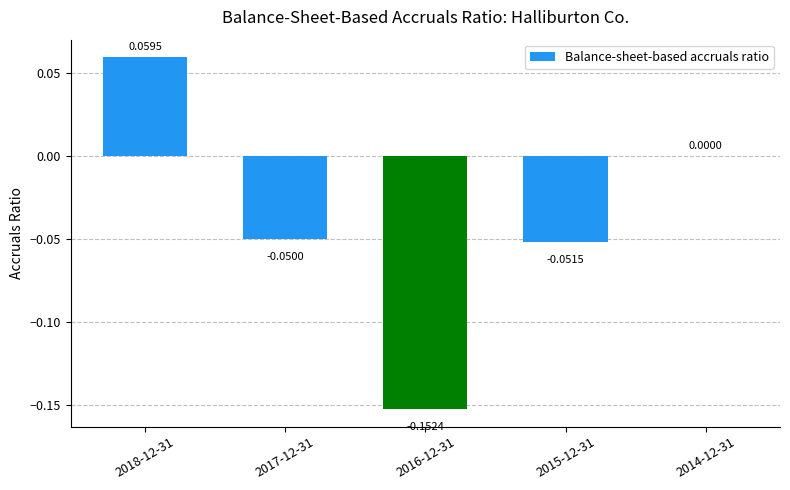

Which has a higher value, 2018-12-31 or 2016-12-31?

2018-12-31